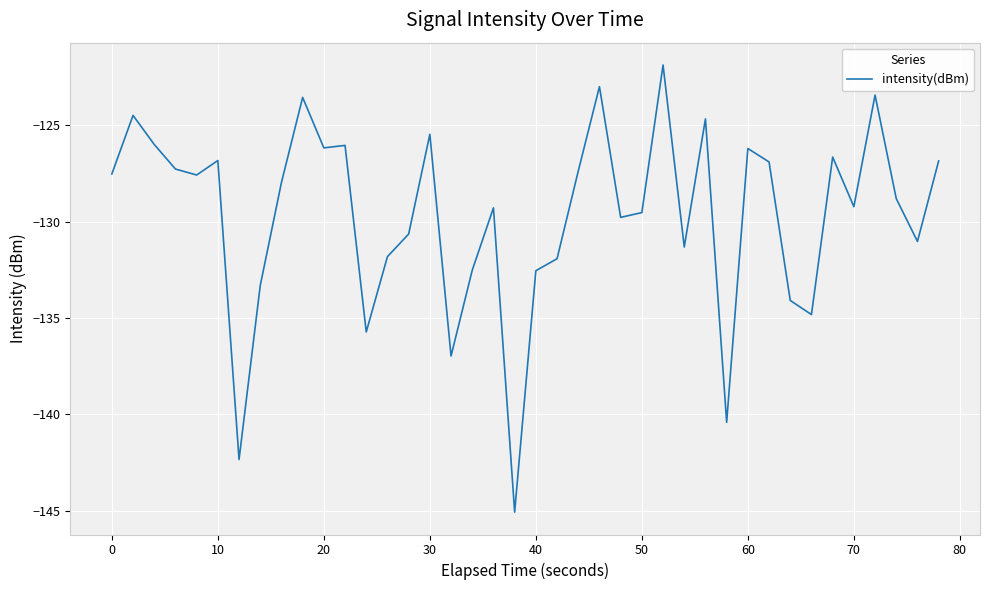

True or false: the data has more than 2 interior local peaks.

True